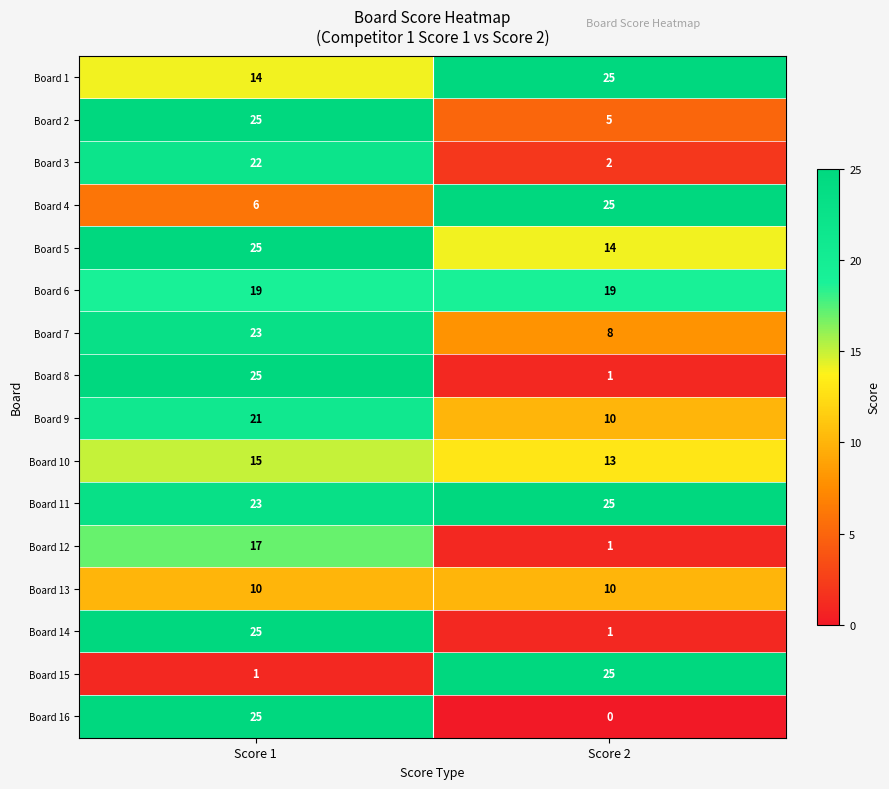

Which series has the largest range (max minus min)?

Board 16